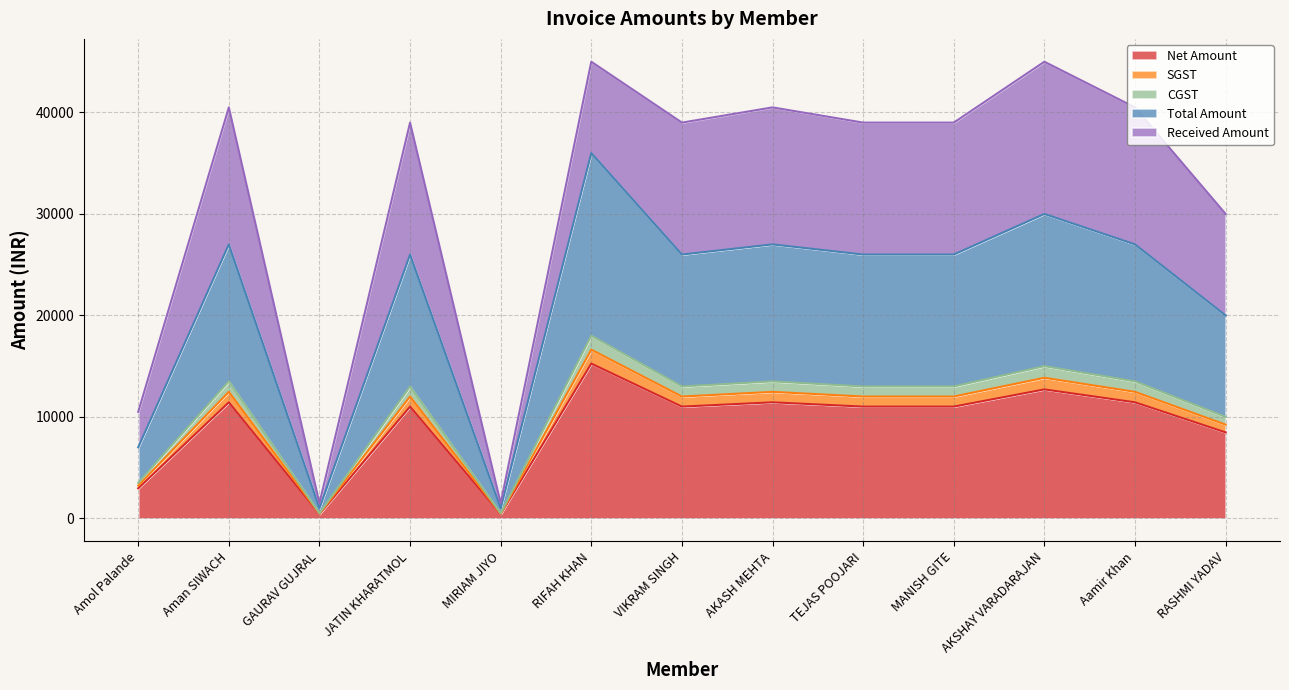

Where is the first local maximum for Net Amount?

Aman SIWACH